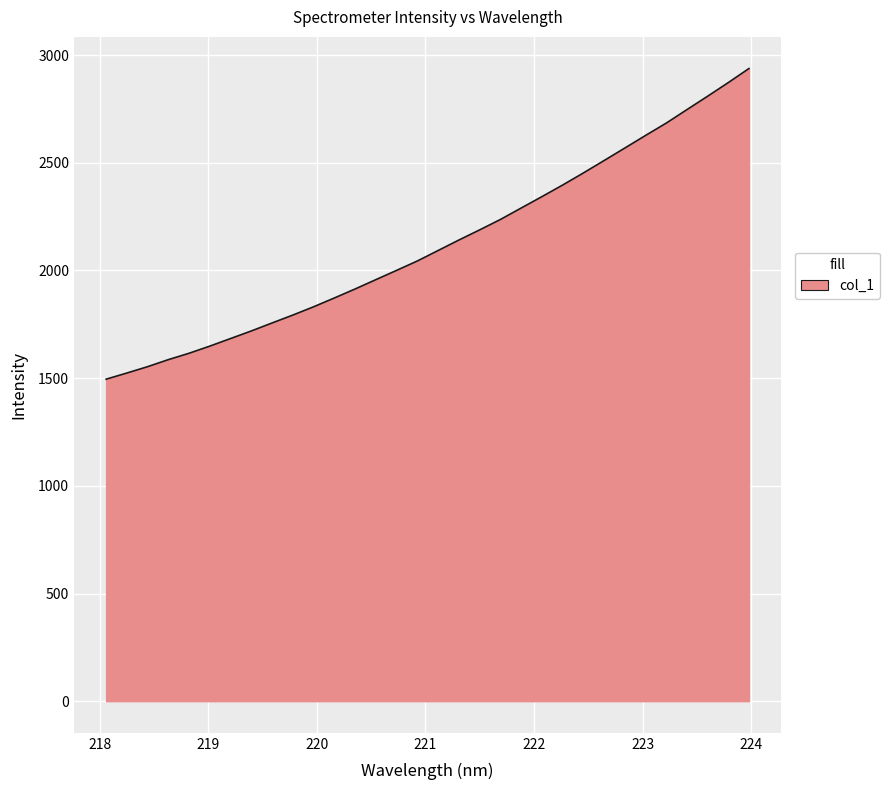

What is the difference between the maximum and minimum values?

1442.6